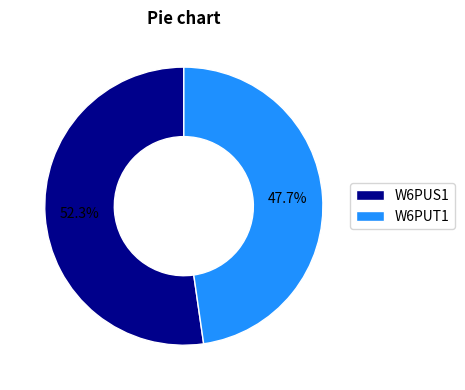

To the nearest percent, what portion does W6PUT1 represent?

48%